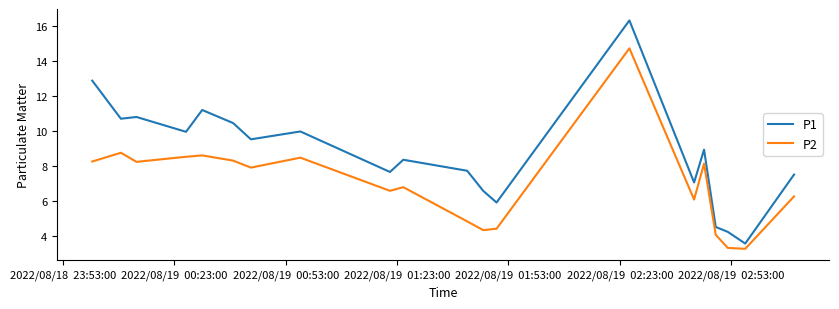

Which series has the widest spread of values?

P1